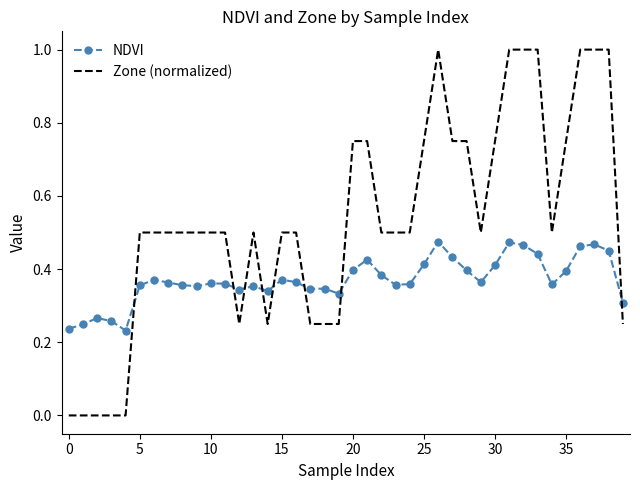

List the series in order of their overall mean, highest first.

Zone (normalized), NDVI